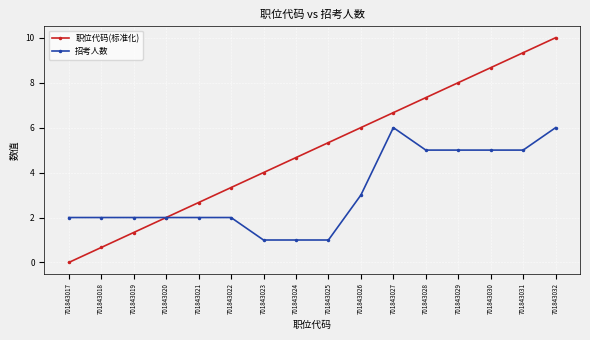

At 701843017, list the series in order from smallest to largest.

职位代码(标准化), 招考人数